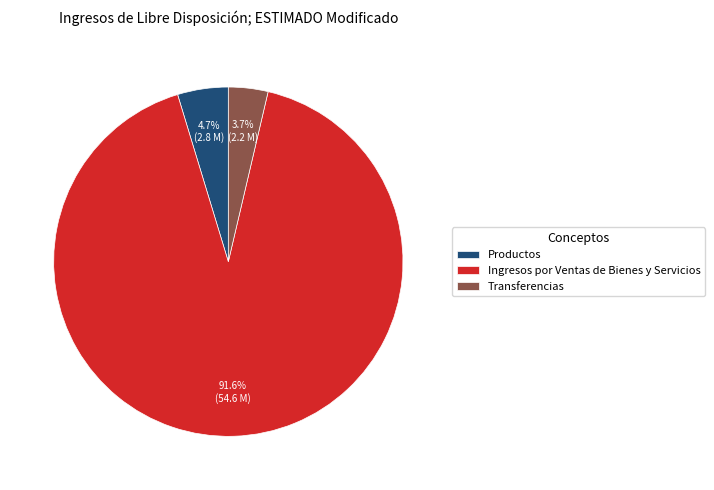

The Ingresos por Ventas de Bienes y Servicios slice represents 92% of the pie. True or false?

True